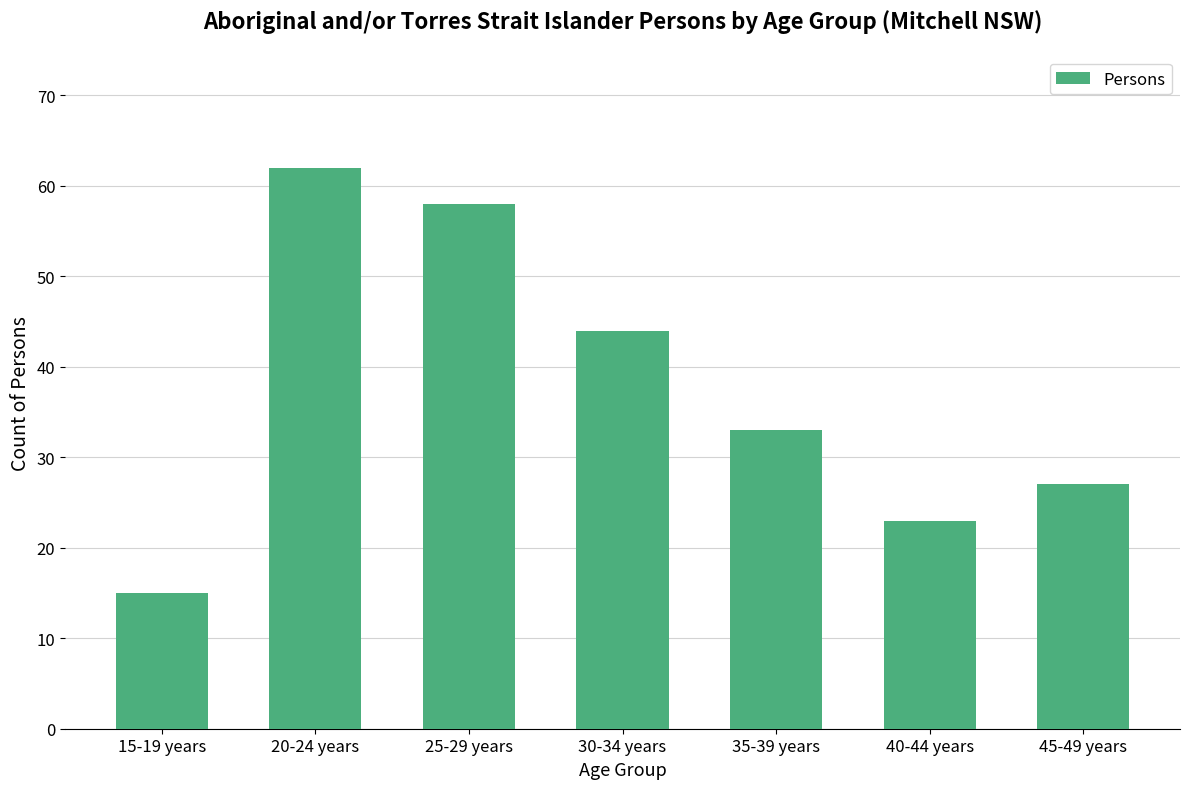

Which label corresponds to the largest value in the chart?

20-24 years